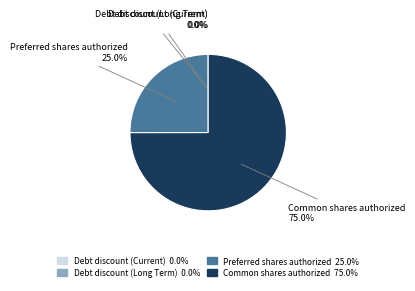

What percentage is NOT represented by Common shares authorized?

25.0%